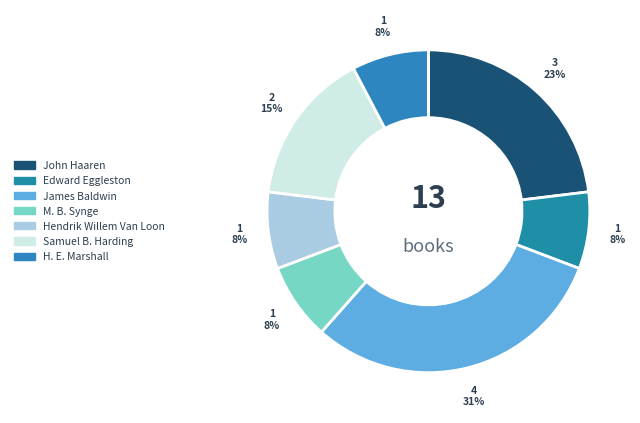

How many slices are in this pie chart?

7